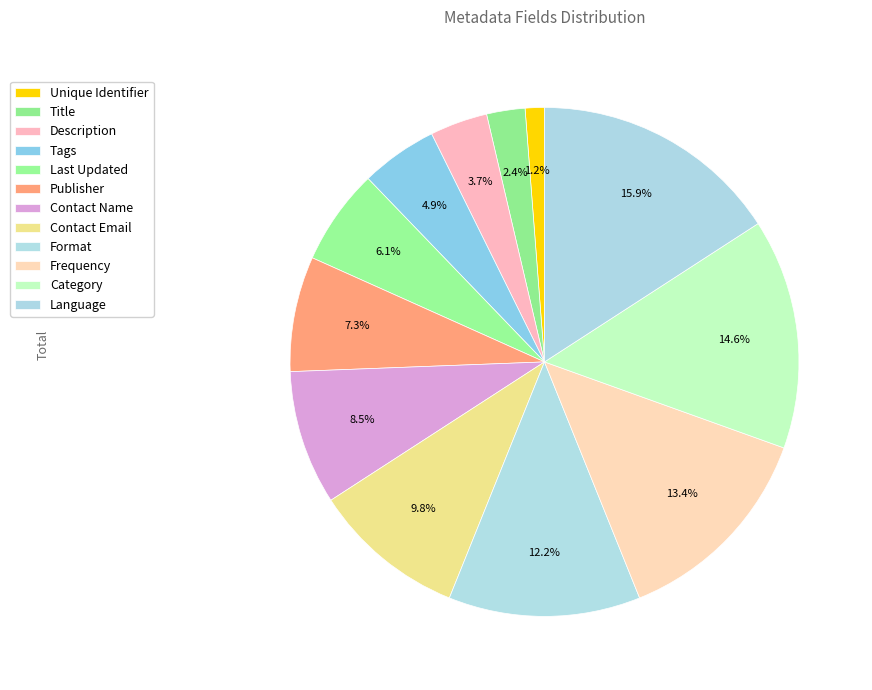

How many segments does this pie chart have?

12